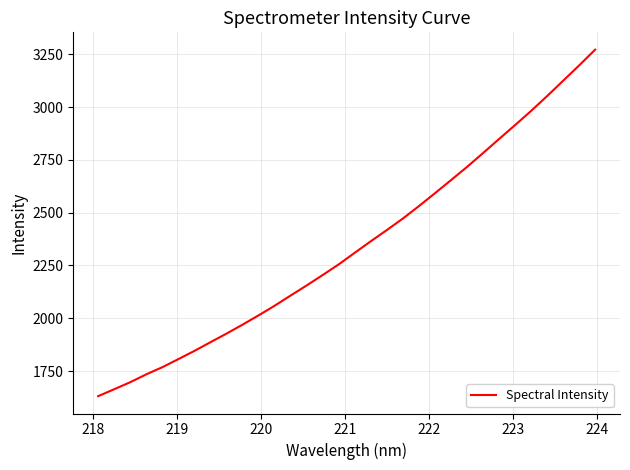

What is the difference between the maximum and minimum values?

1641.5